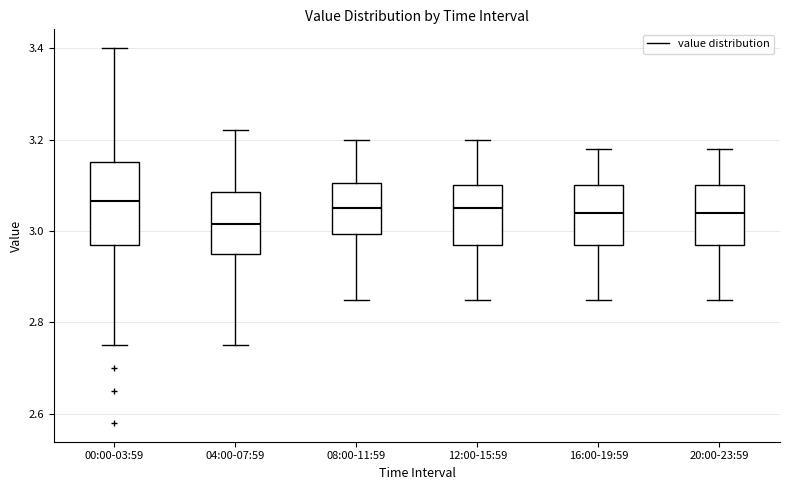

Reading left to right, read every box against the y-axis: the position of its median line, the range the box covers, and the ends of its whiskers. The values are not printed on the chart, so give them approximately, as read against the axis.

00:00-03:59: median 3.06, box 2.98 to 3.16, whiskers 2.76 to 3.40
04:00-07:59: median 3.02, box 2.96 to 3.08, whiskers 2.76 to 3.22
08:00-11:59: median 3.06, box 3.00 to 3.10, whiskers 2.86 to 3.20
12:00-15:59: median 3.06, box 2.98 to 3.10, whiskers 2.86 to 3.20
16:00-19:59: median 3.04, box 2.98 to 3.10, whiskers 2.86 to 3.18
20:00-23:59: median 3.04, box 2.98 to 3.10, whiskers 2.86 to 3.18